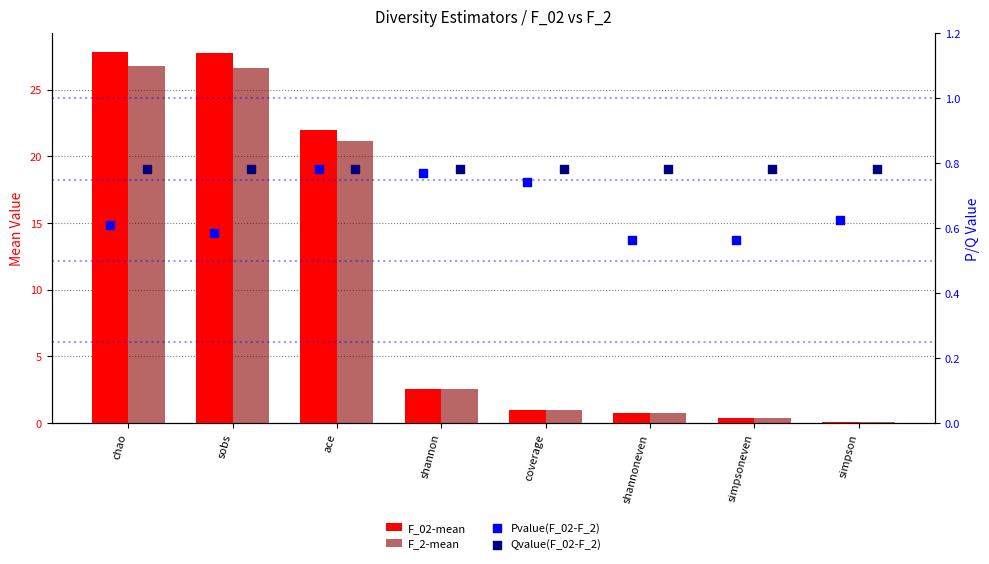

What are all the series names shown in the legend?

F_02-mean, F_2-mean, Pvalue(F_02-F_2), Qvalue(F_02-F_2)